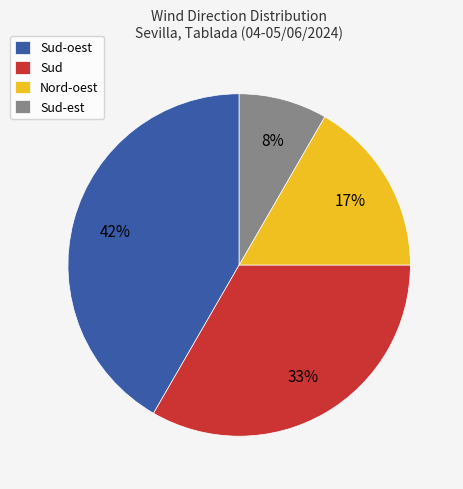

Rank the categories by value from highest to lowest.

Sud-oest, Sud, Nord-oest, Sud-est